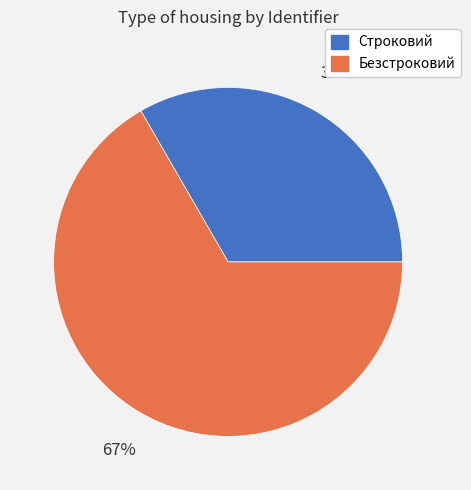

Rank the categories by value from highest to lowest.

Безстроковий, Строковий